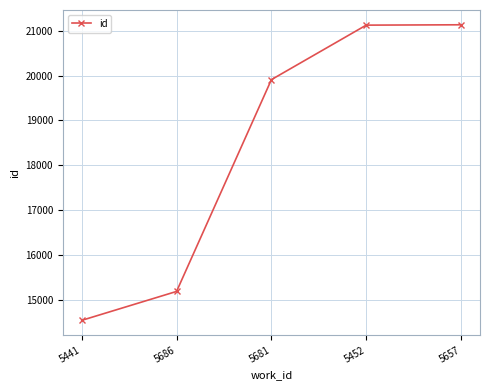

What is the difference between the values at 5441 and 5681?

5352